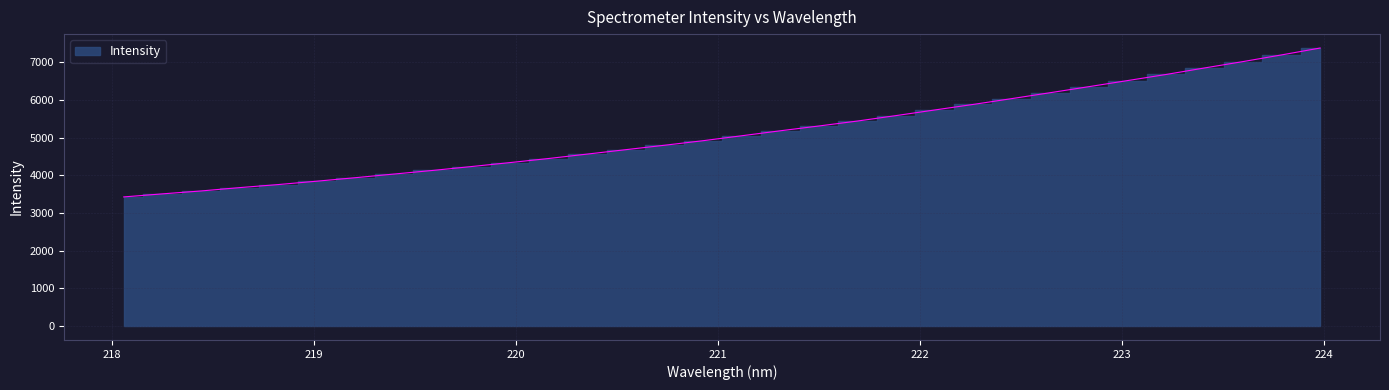

What is the minimum value shown in the chart?

3428.4